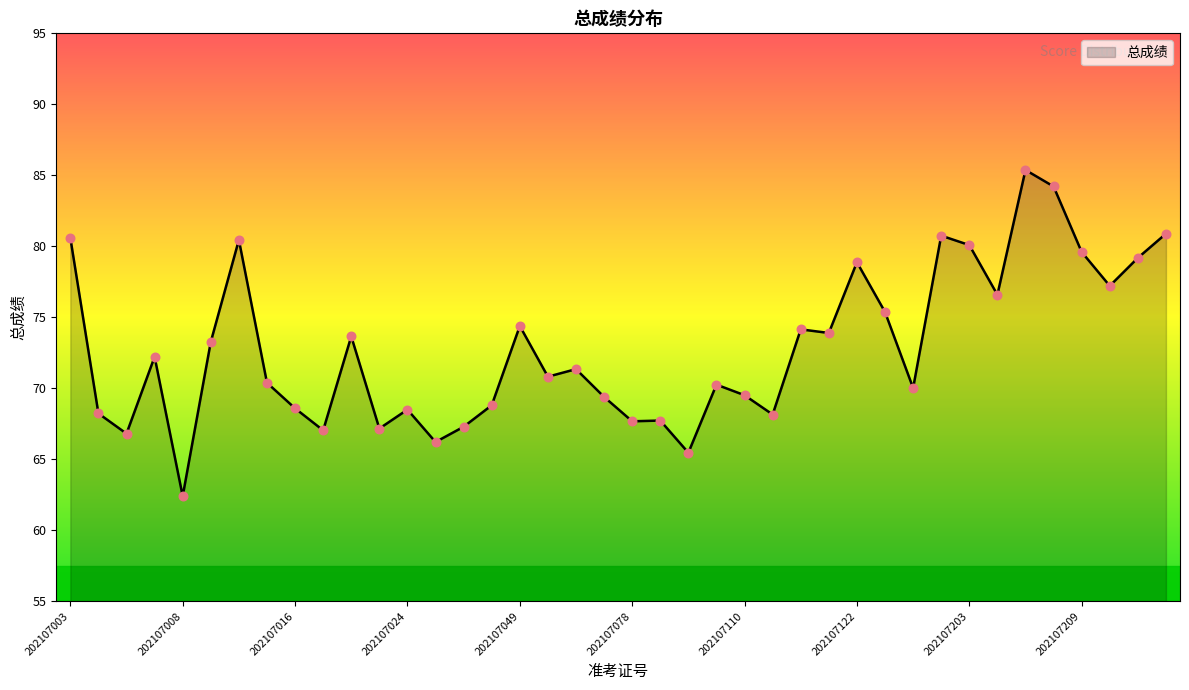

What is the smallest value displayed?

62.4